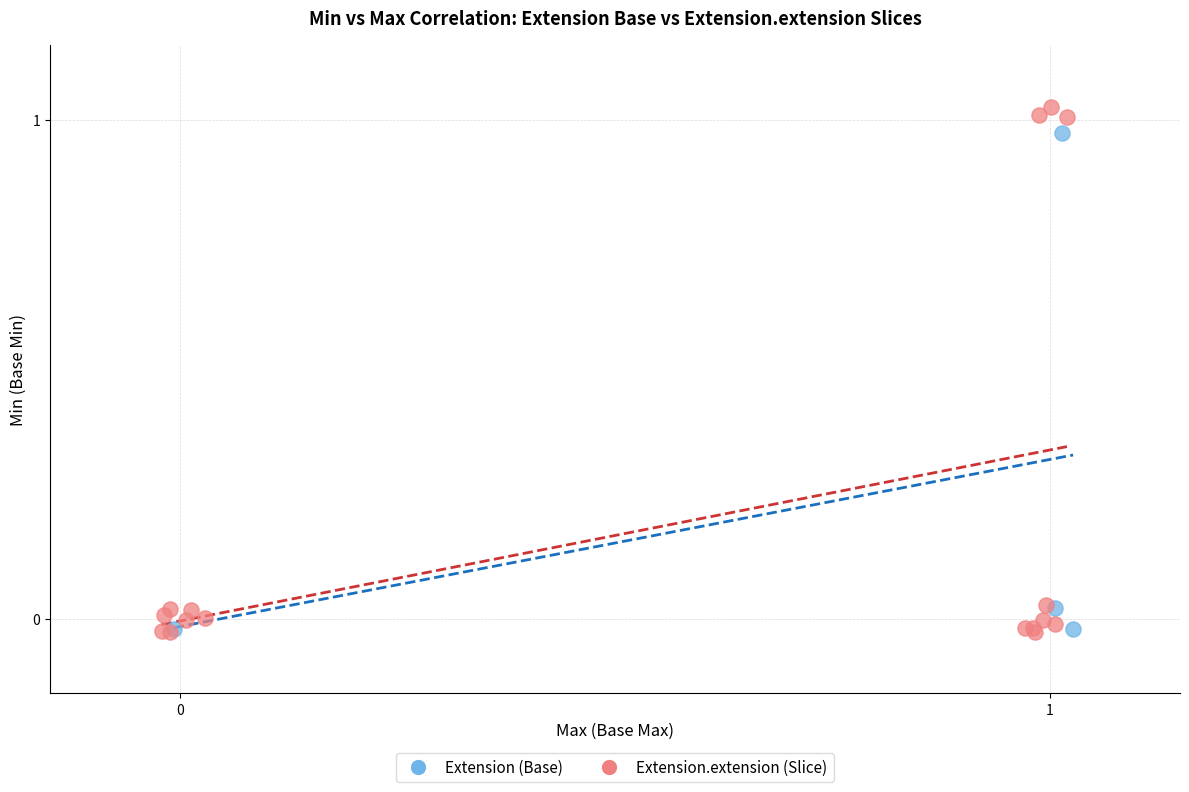

What are all the series names shown in the legend?

Extension (Base), Extension.extension (Slice)